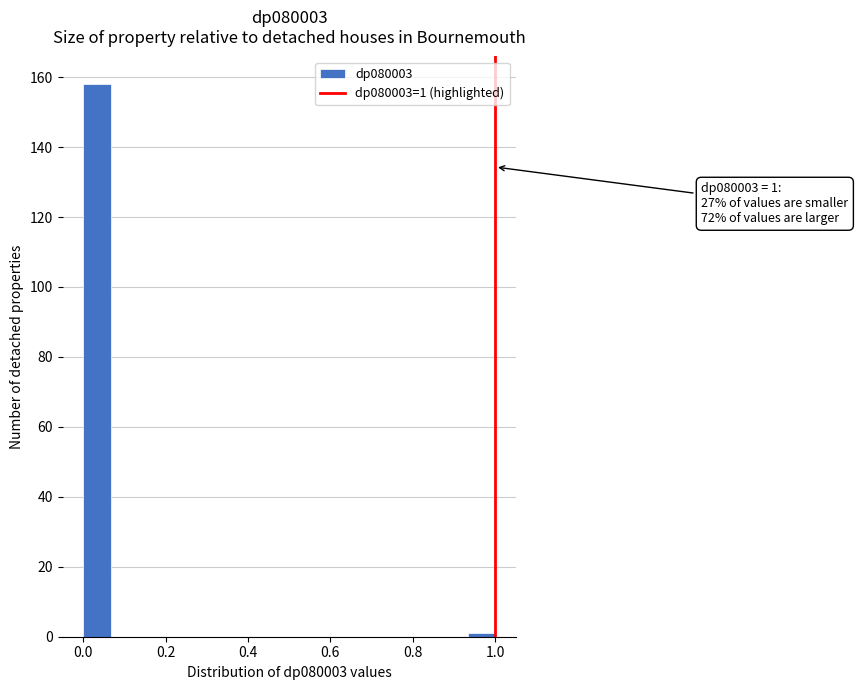

Read against the x-axis, roughly where is the centre of the tallest bar?

0.04